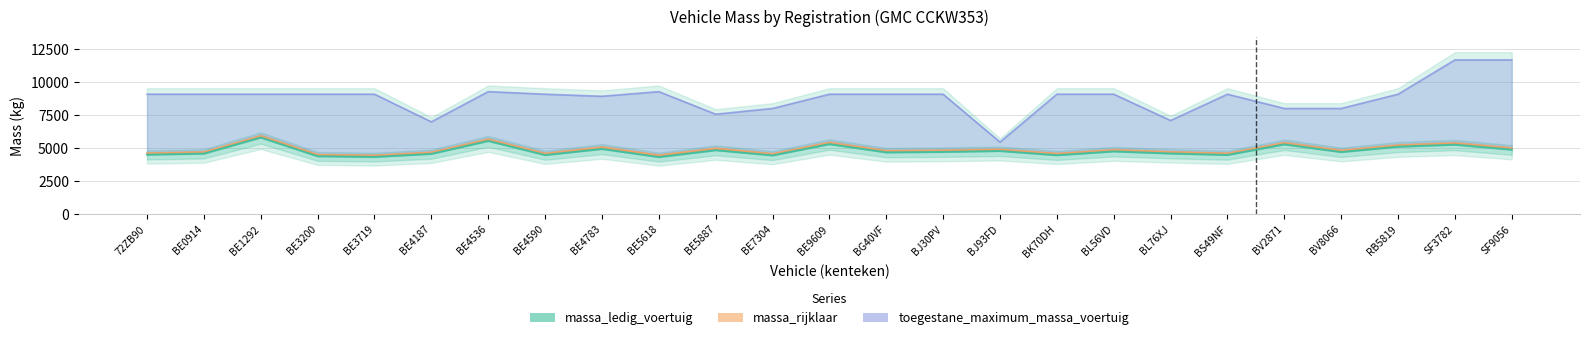

At SF9056, list the series in order from largest to smallest.

toegestane_maximum_massa_voertuig, massa_rijklaar, massa_ledig_voertuig